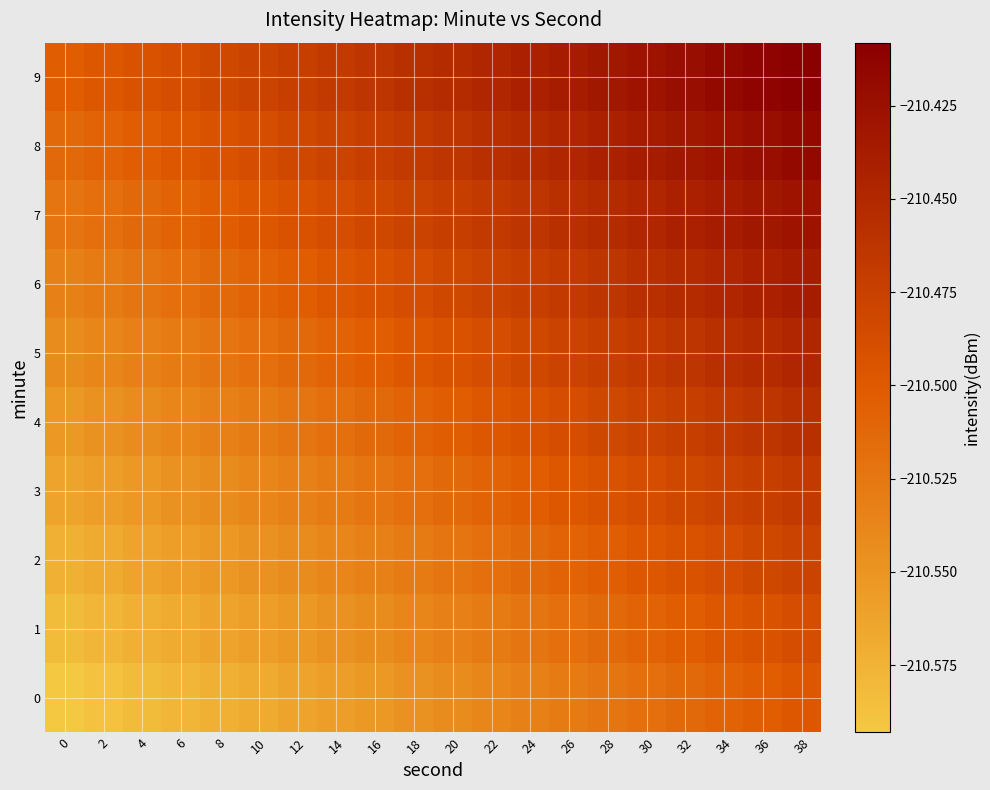

Between 2 and 8, which is larger?

8